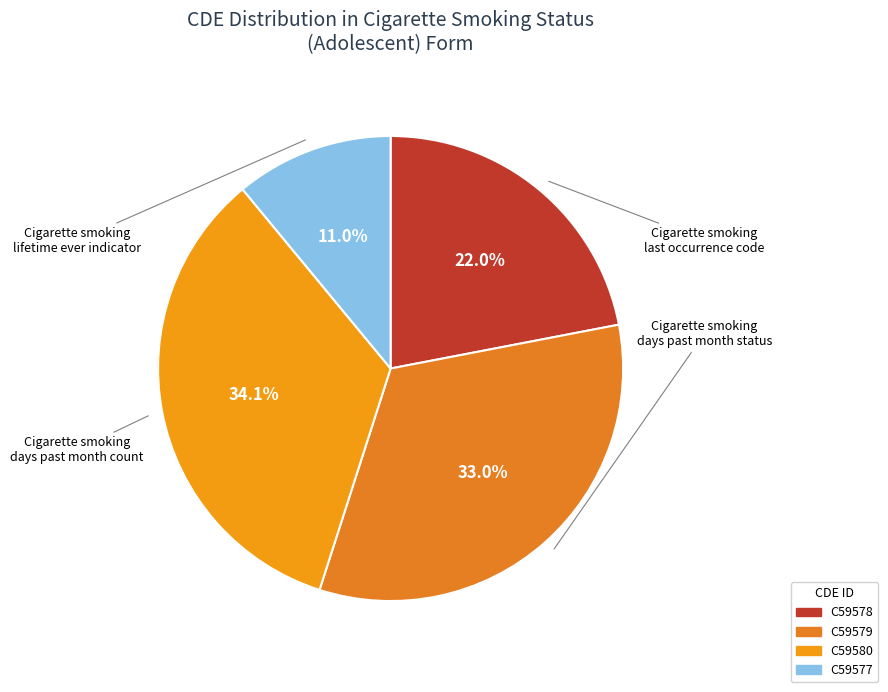

True or false: C59579 accounts for 27% of the total.

False